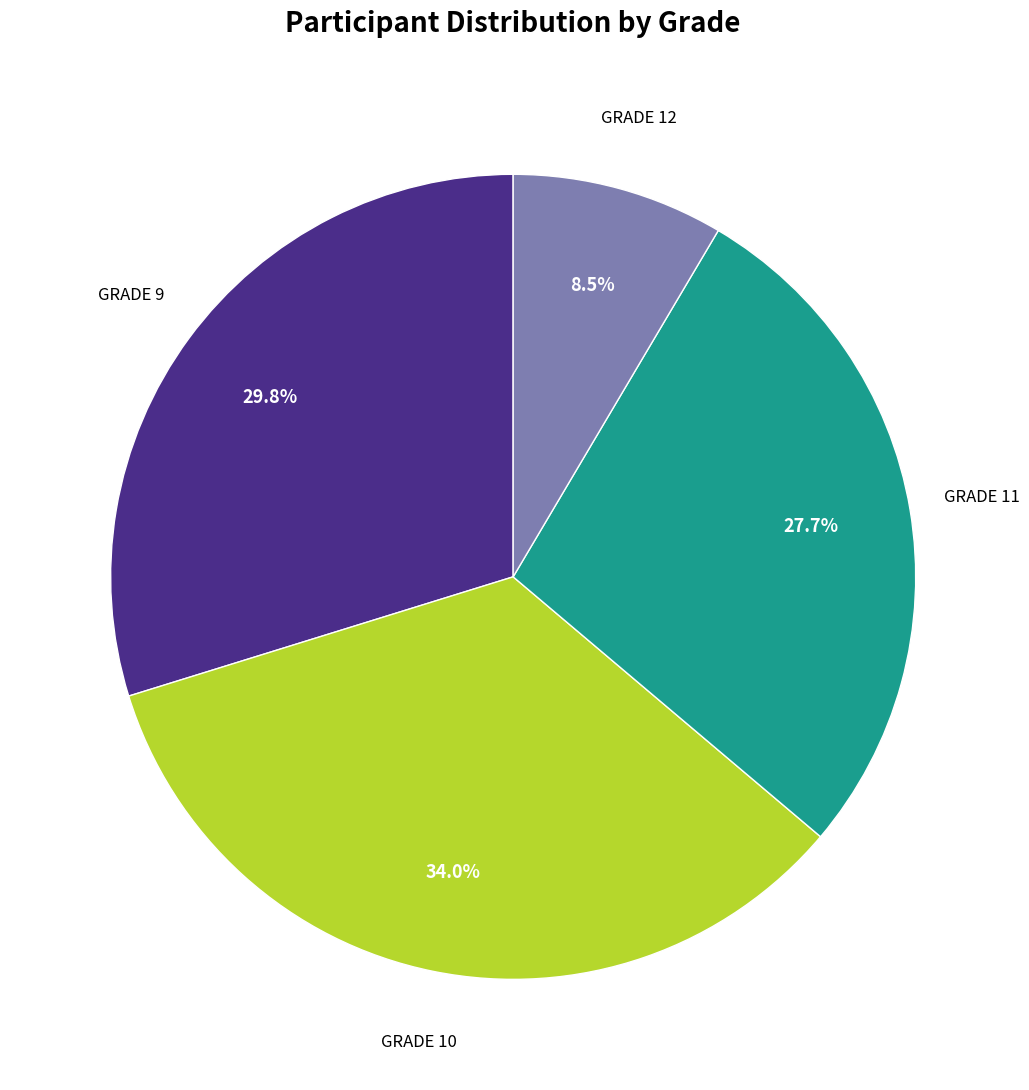

How many segments does this pie chart have?

4